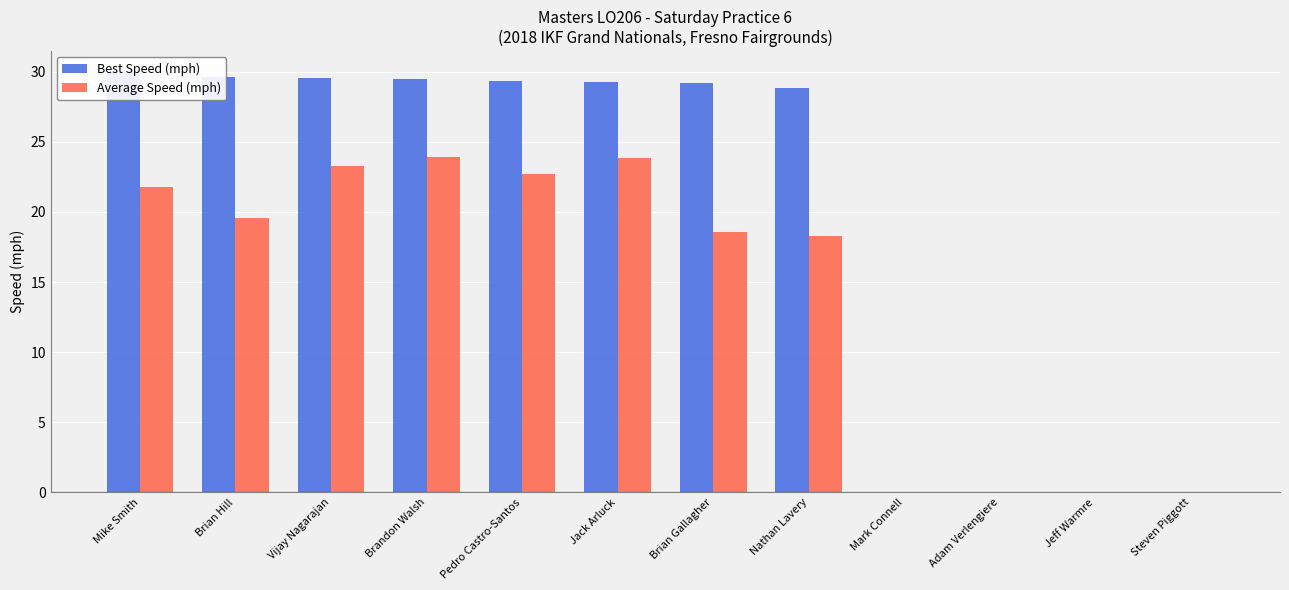

What position from the left is Mark Connell?

9